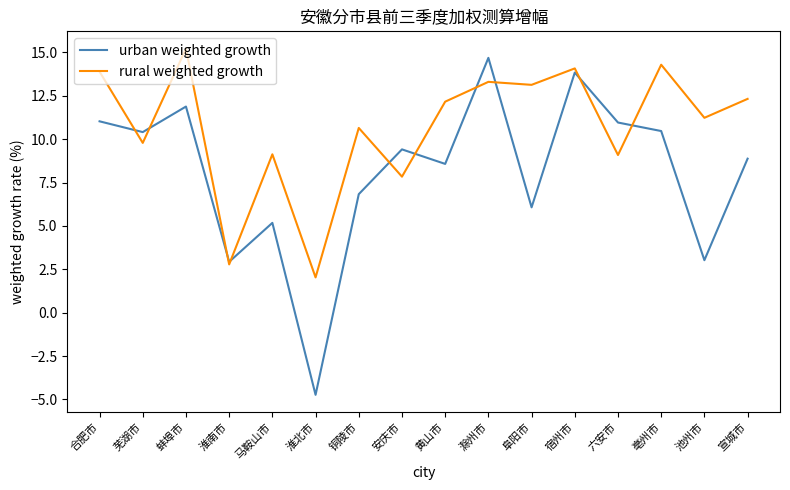

What is the minimum value shown in the chart?

-4.7